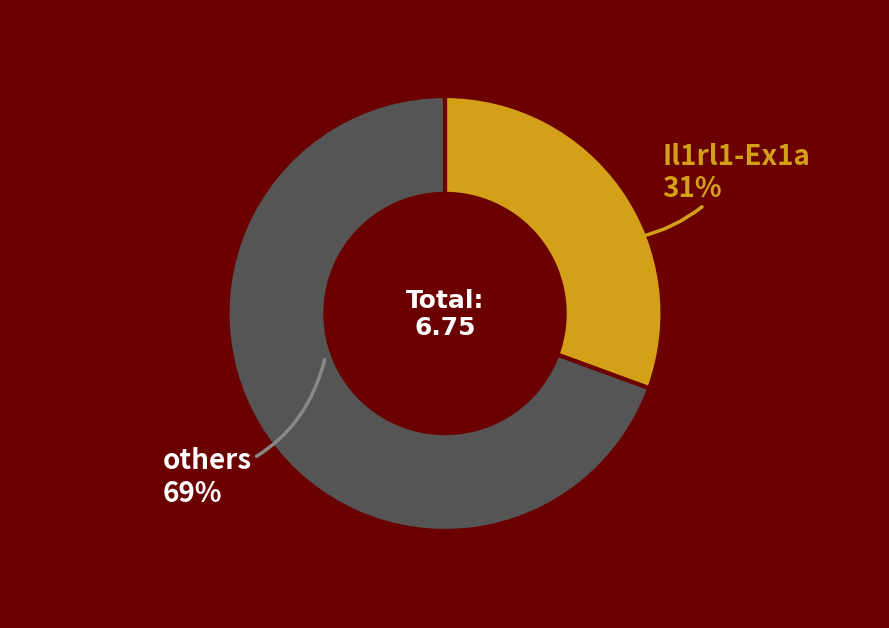

Is the sum of others and Il1rl1-Ex1a greater than half?

Yes